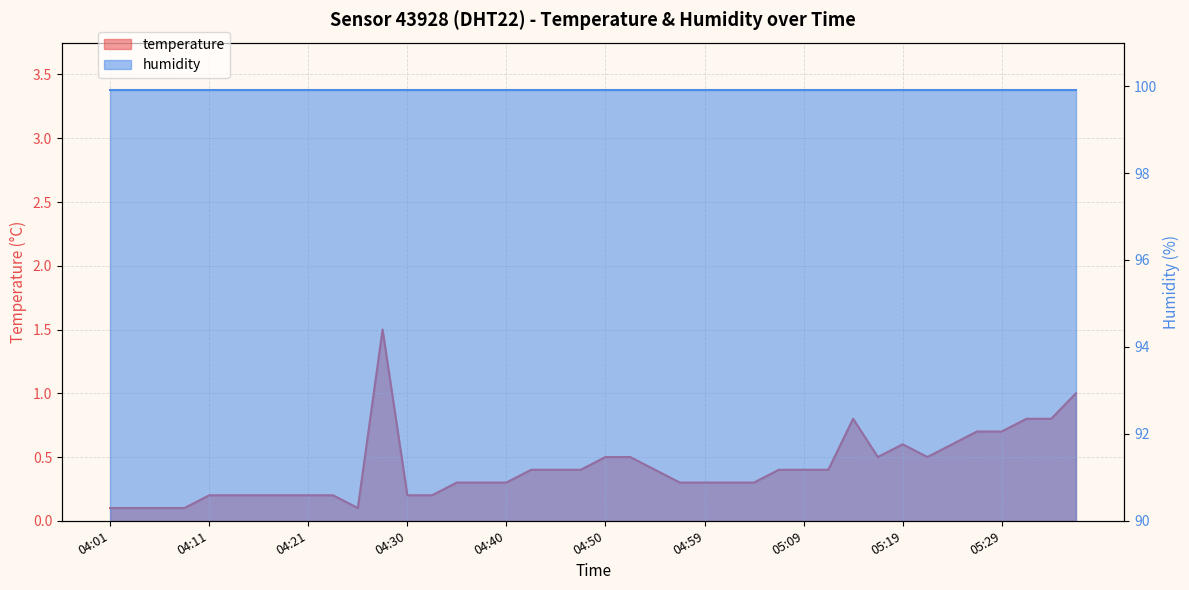

How many points are higher than both their immediate neighbors (excluding endpoints)?

3